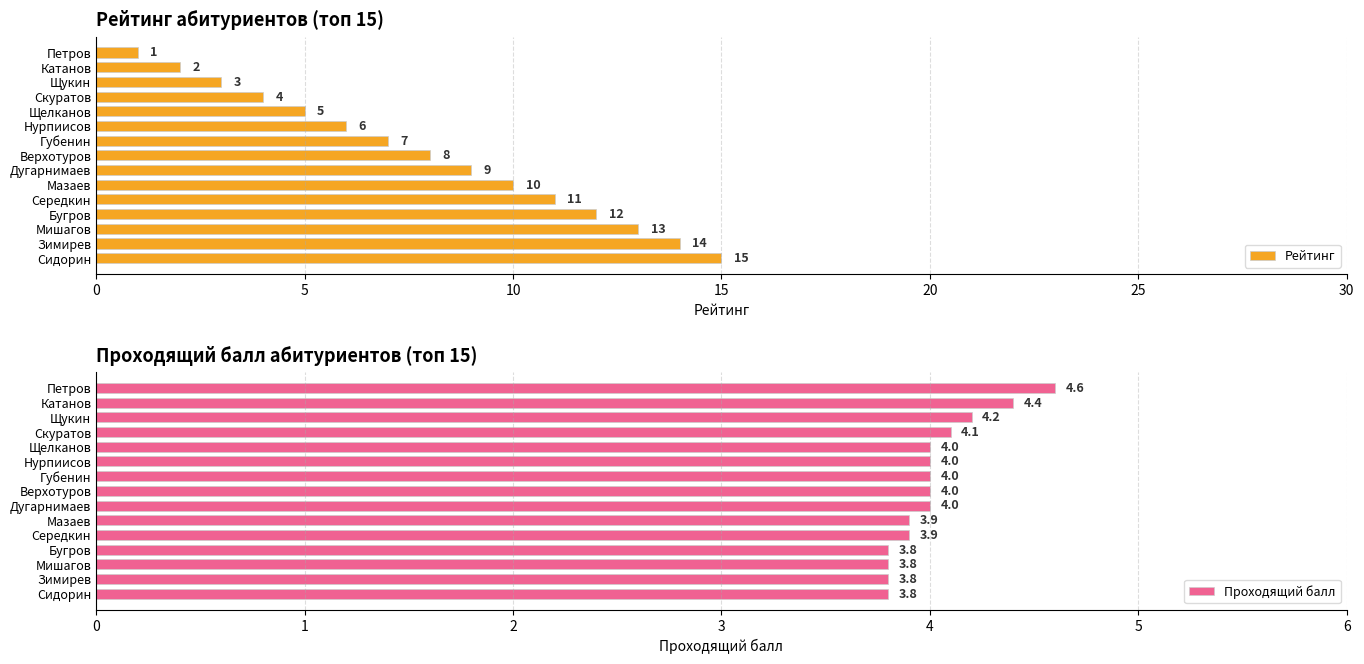

How many bars are there in each group?

2